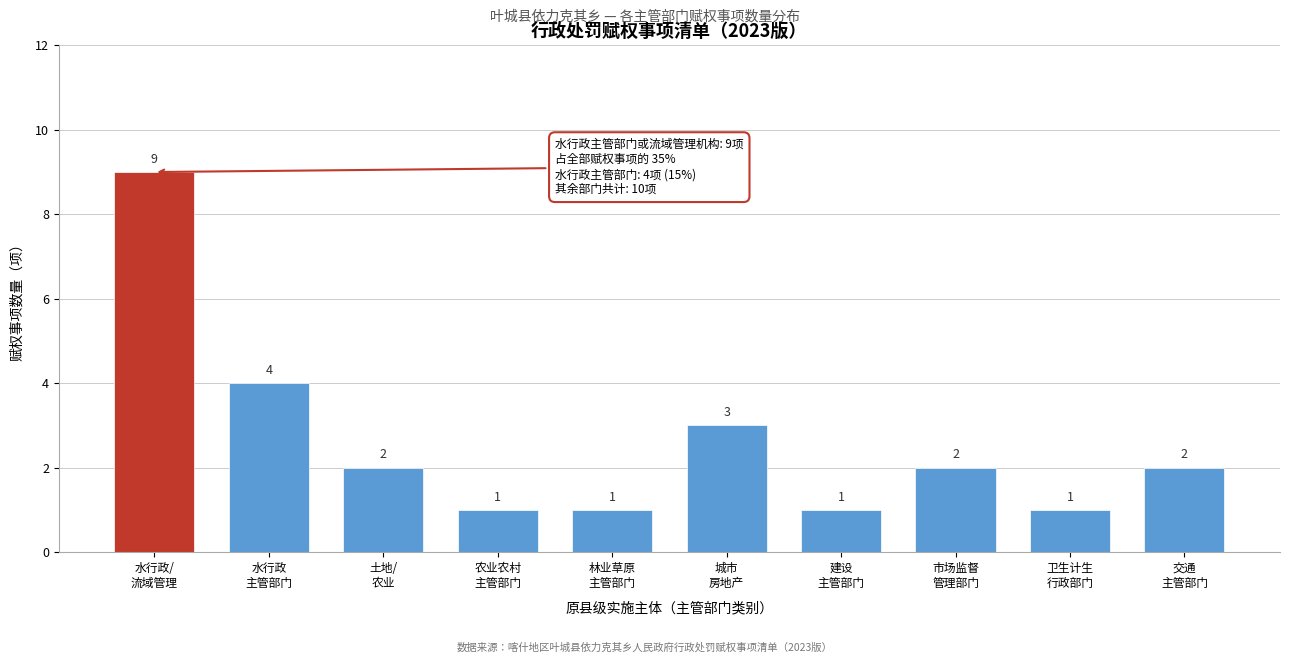

Reading left to right, list all the values displayed in this chart.

9	4	2	1	1	3	1	2	1	2